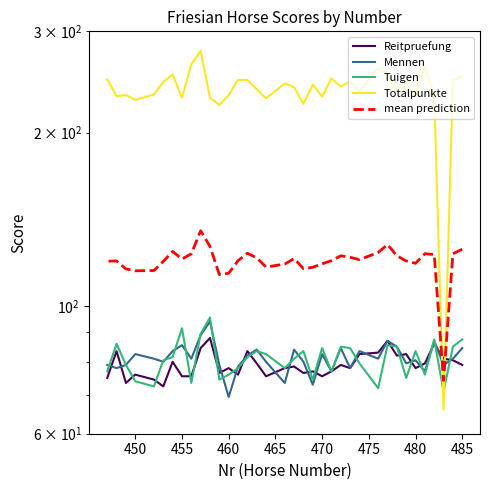

How many data points in Tuigen are less than 81?

17